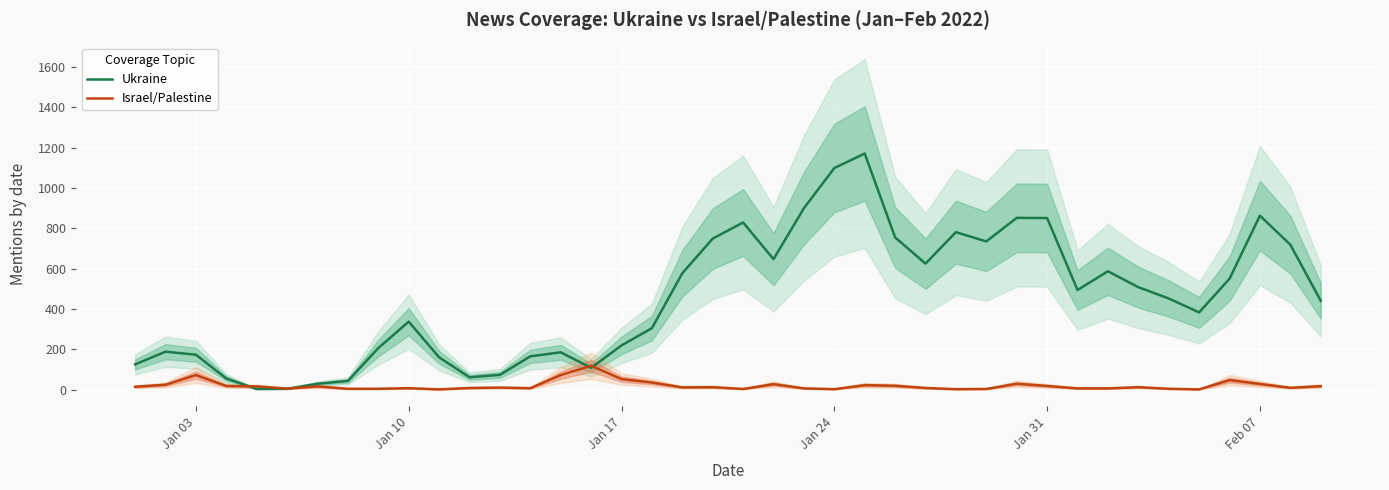

Rank the series by their average value, from highest to lowest.

Ukraine, Israel/Palestine